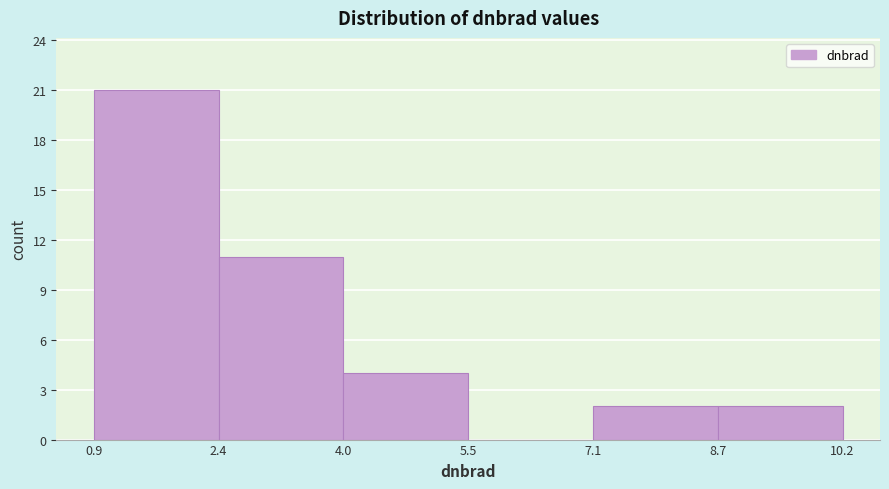

How tall is the bar that spans 0.9 to 2.4 on the x-axis? The values are not printed on the chart, so give them approximately, as read against the axis.

21